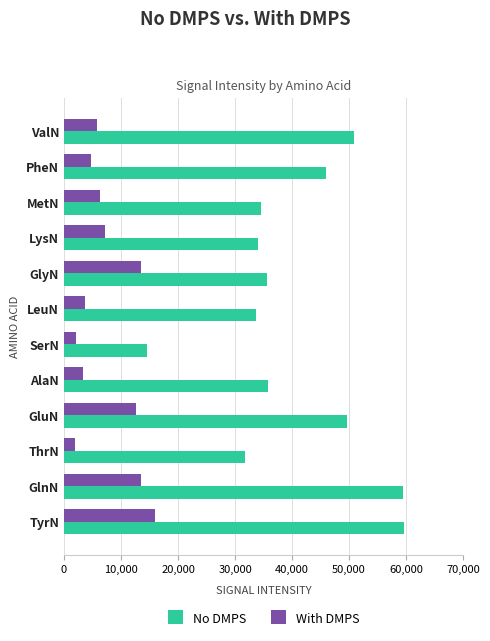

How many values in the No DMPS series are below 35818?

6